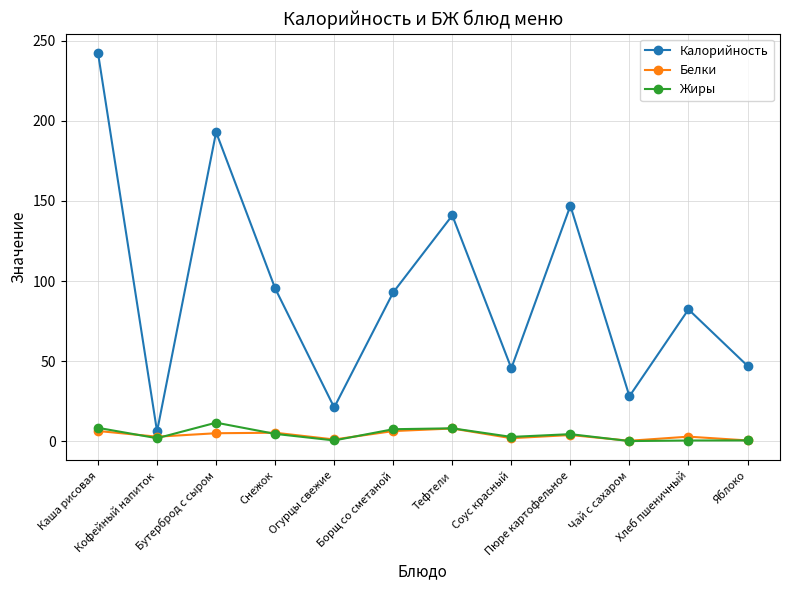

Where is Калорийность nearest to the value 124?

Тефтели